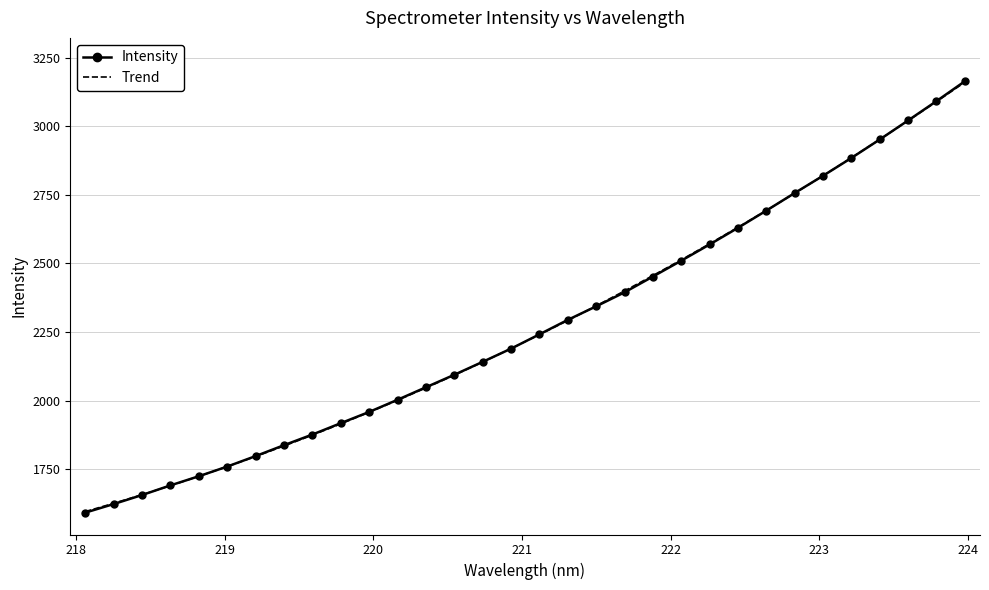

What are all the series names shown in the legend?

Intensity, Trend